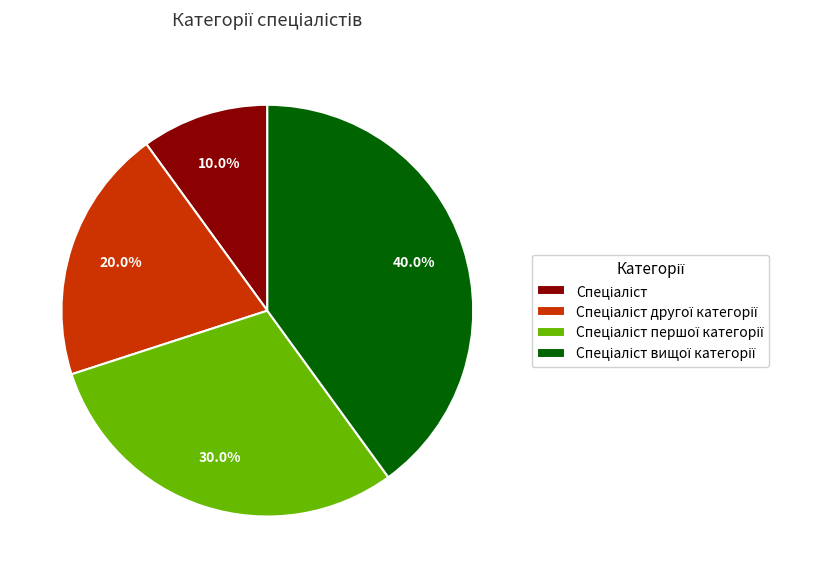

Is there a majority slice in this chart?

No